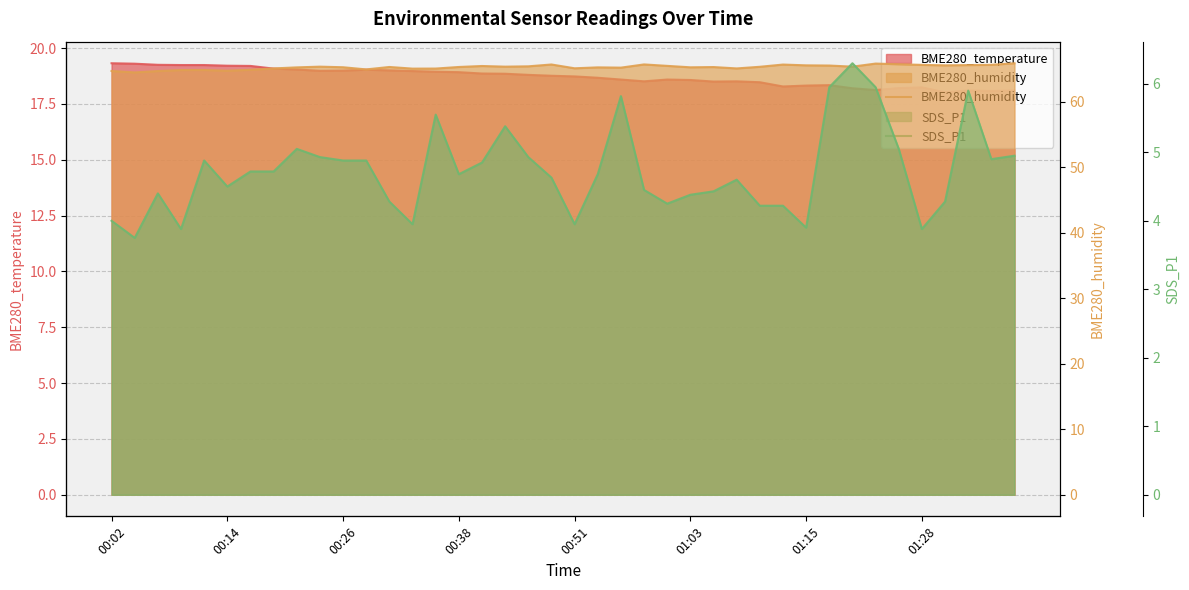

Which category has the lowest value in the BME280_humidity series?

00:14